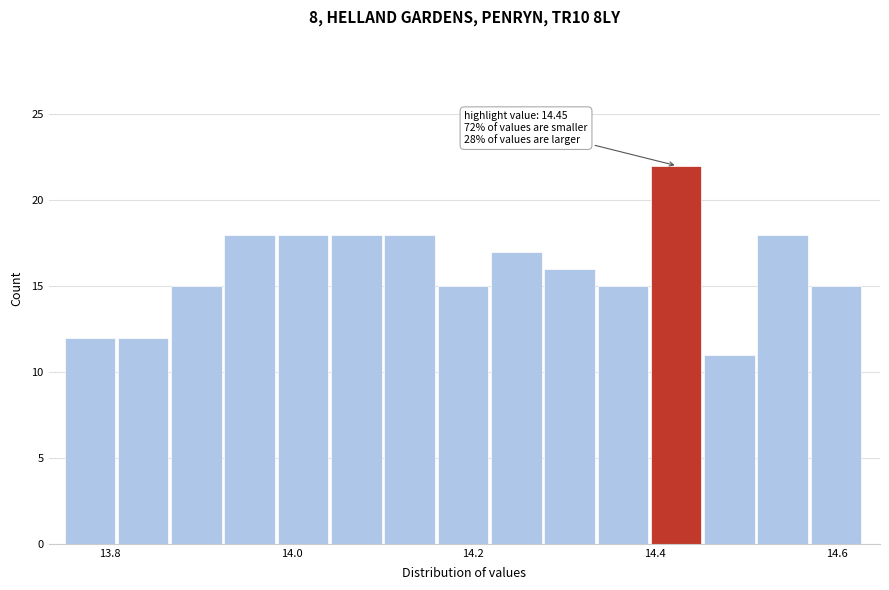

Read against the x-axis, roughly where is the centre of the tallest bar?

14.42